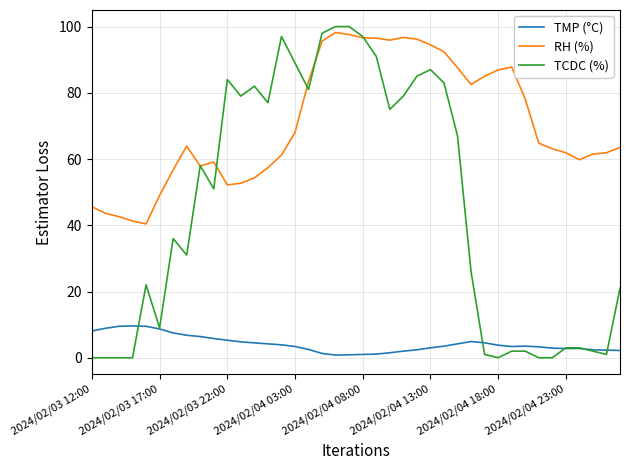

True or false: RH (%) and TMP (°C) intersect in this chart.

False